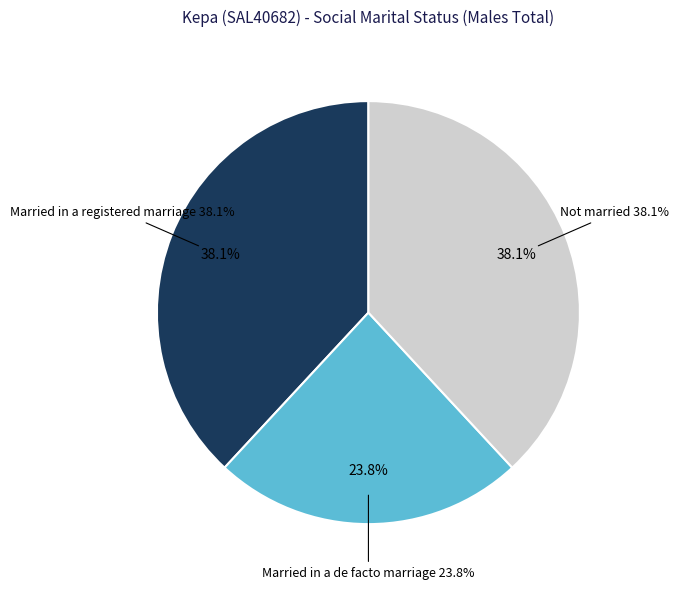

Which slice is the largest?

Married in a registered marriage